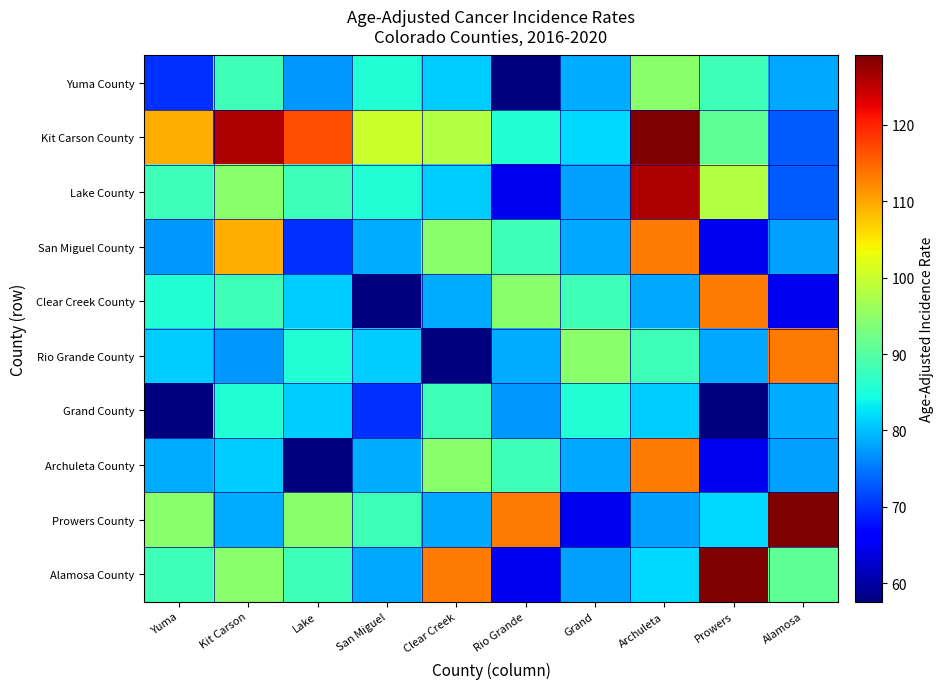

At which category is the sum across all series the highest?

Archuleta